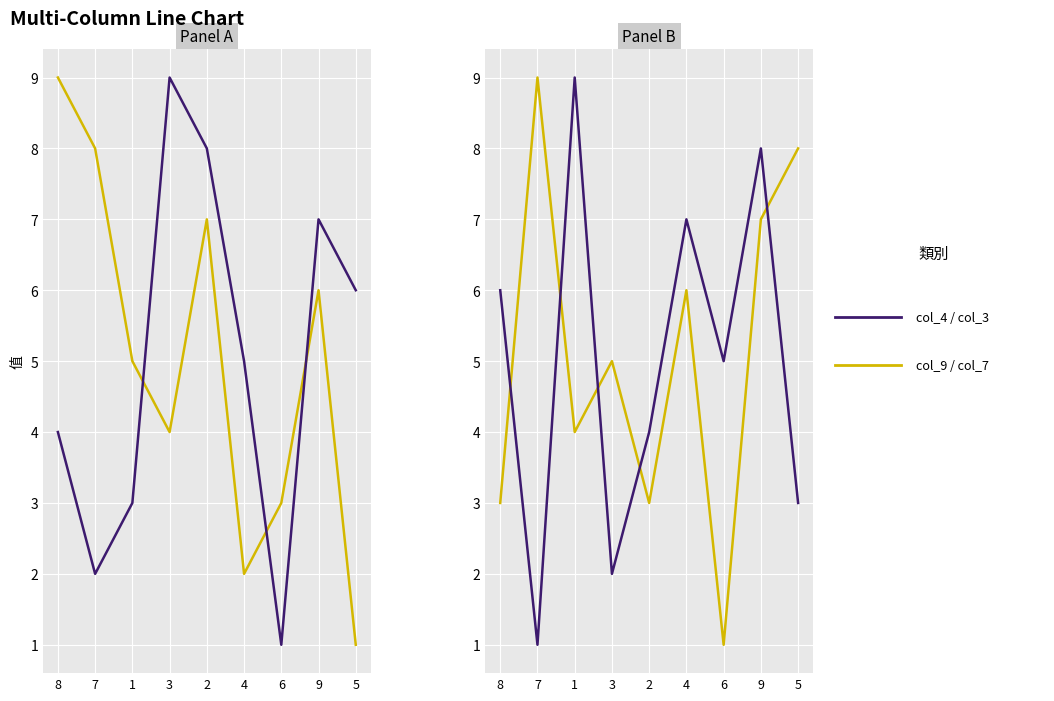

What is the difference between the maximum and second lowest values in the col_4 series?

7